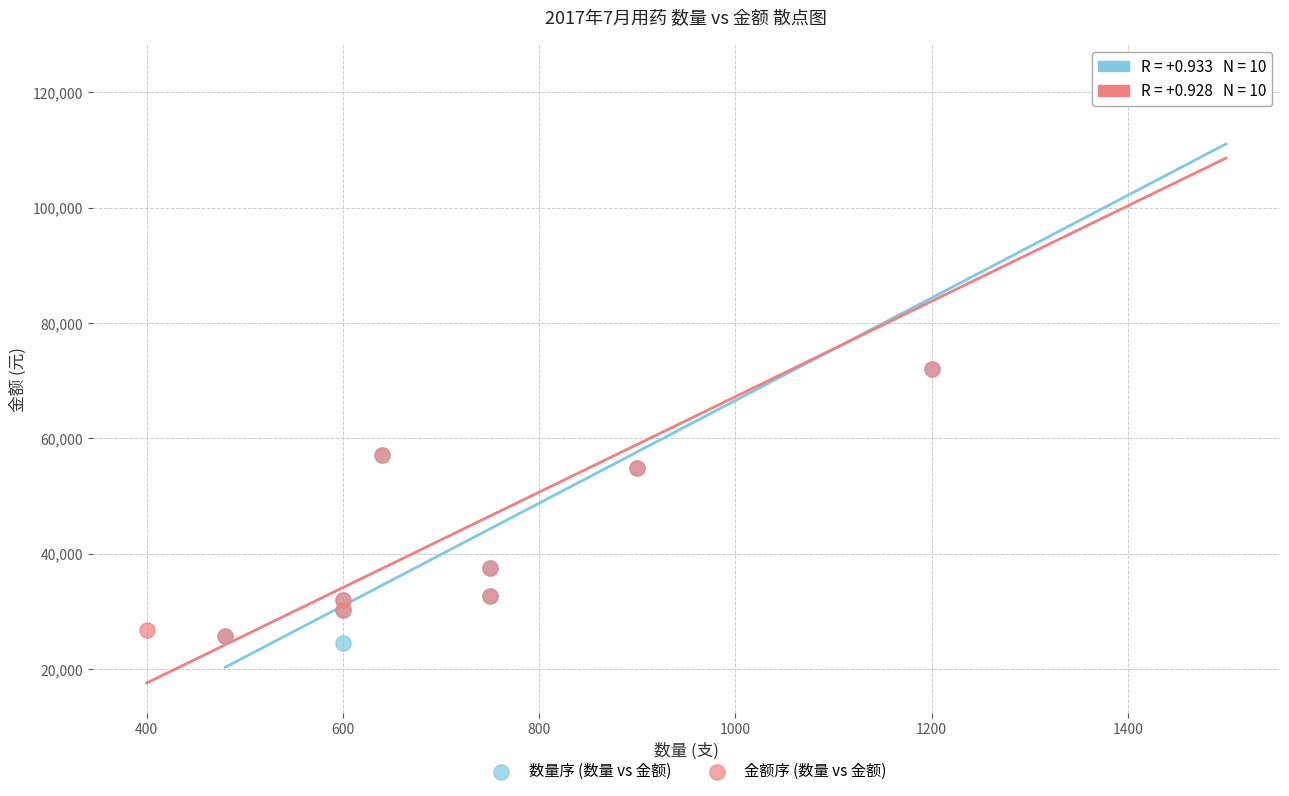

What are all the series names shown in the legend?

数量序 (数量 vs 金额), 金额序 (数量 vs 金额)